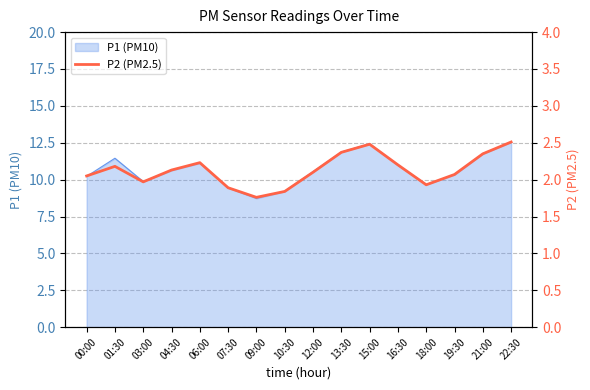

At which category does the data reach its first local valley?

03:00